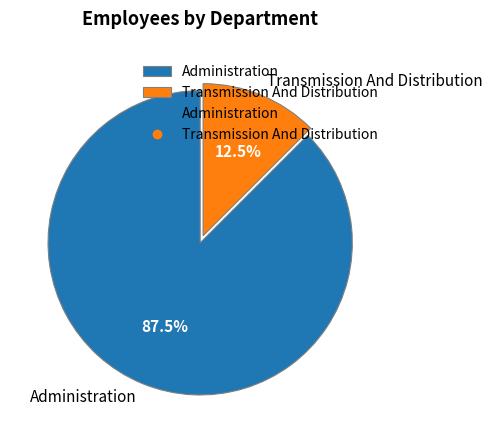

Does Transmission And Distribution account for over 50% of the chart?

No